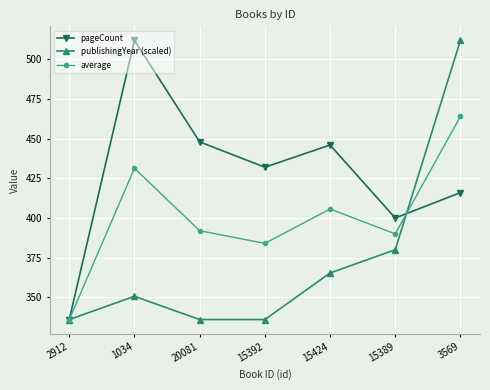

At which category does average reach its first local valley?

15392